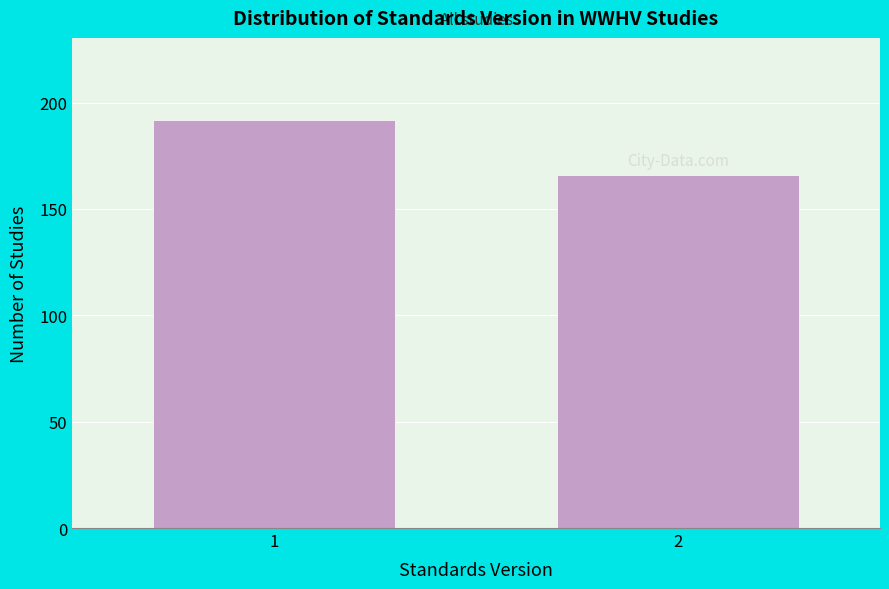

Reading left to right, what are all the values shown in this chart?

192	166